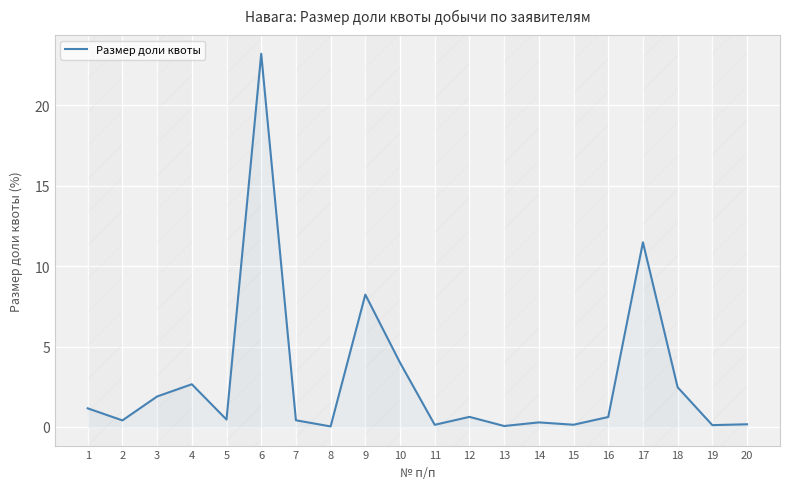

What is the sum of the values at 12 and 4?

3.3